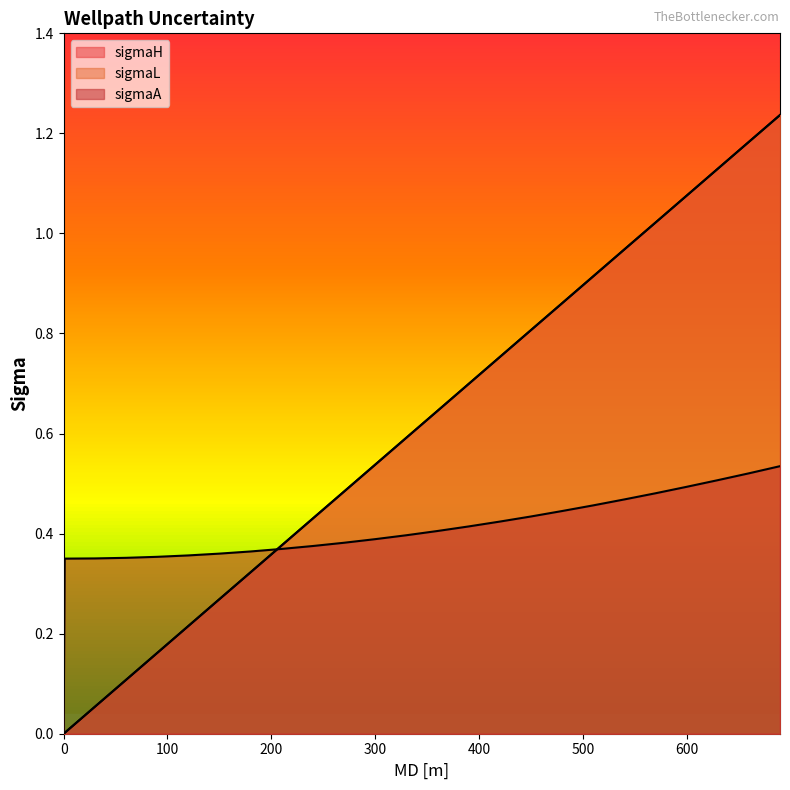

What is the sum of all sigmaH values?

14.8